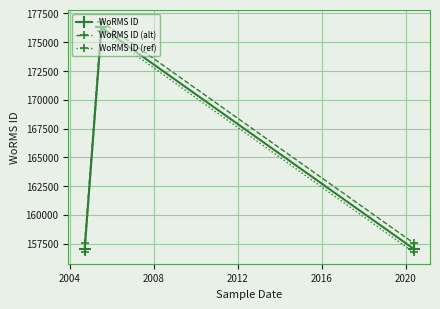

What is the sum of all WoRMS ID (alt) values?

491912